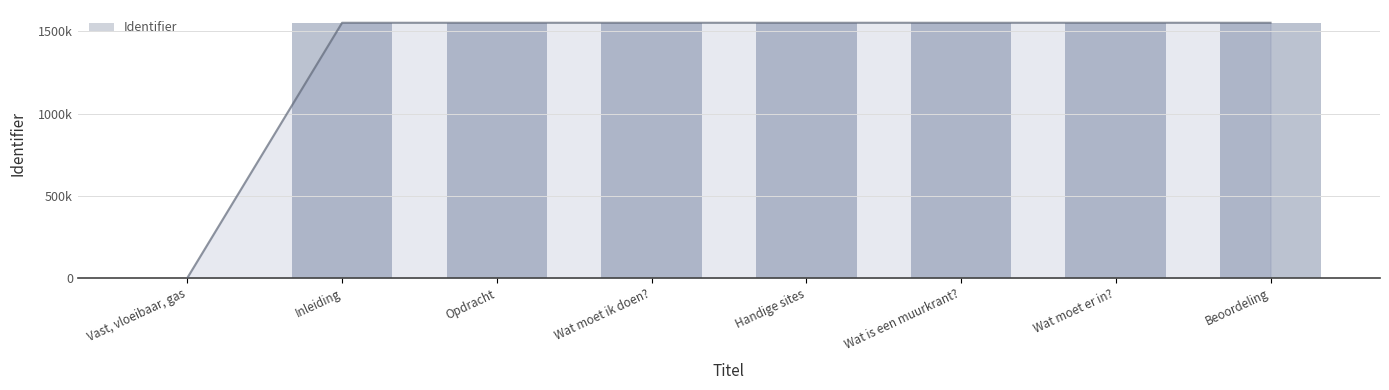

List the labels in order of value, smallest first.

Vast, vloeibaar, gas, Inleiding, Opdracht, Wat moet ik doen?, Handige sites, Wat is een muurkrant?, Wat moet er in?, Beoordeling